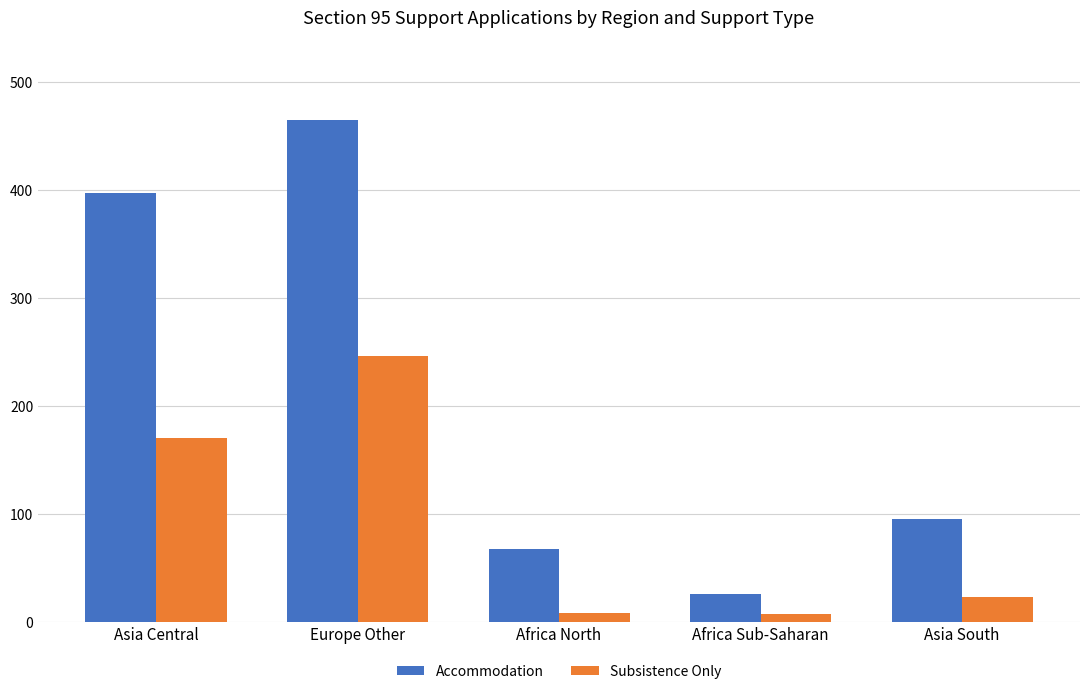

Where is Subsistence Only nearest to the value 126?

Asia Central